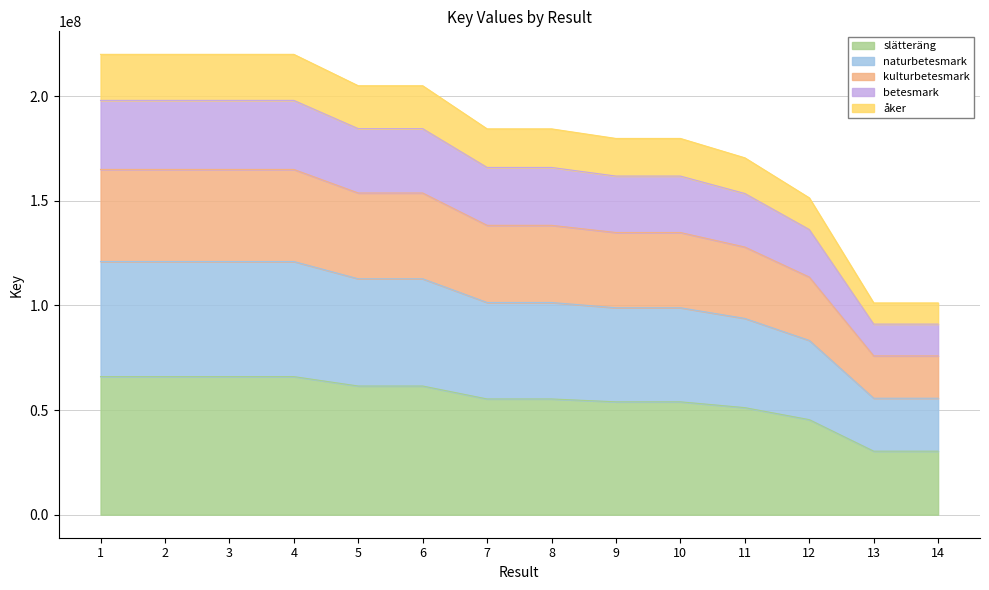

Does the chart have visible grid lines?

Yes